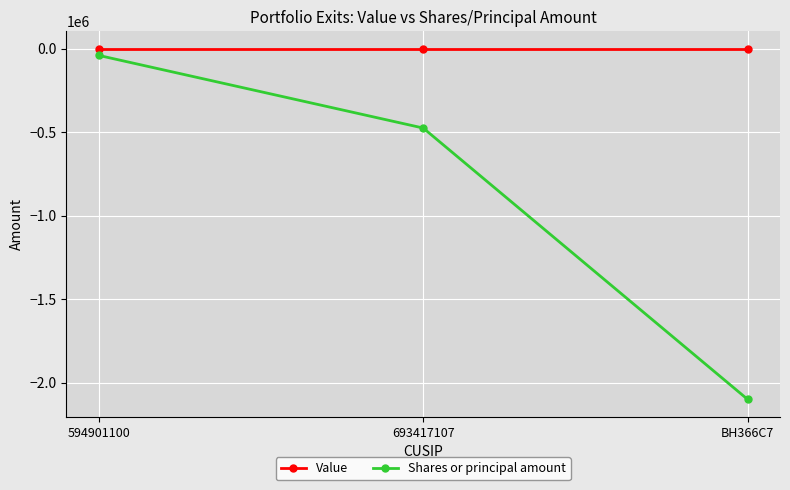

How many data points does each series have?

3